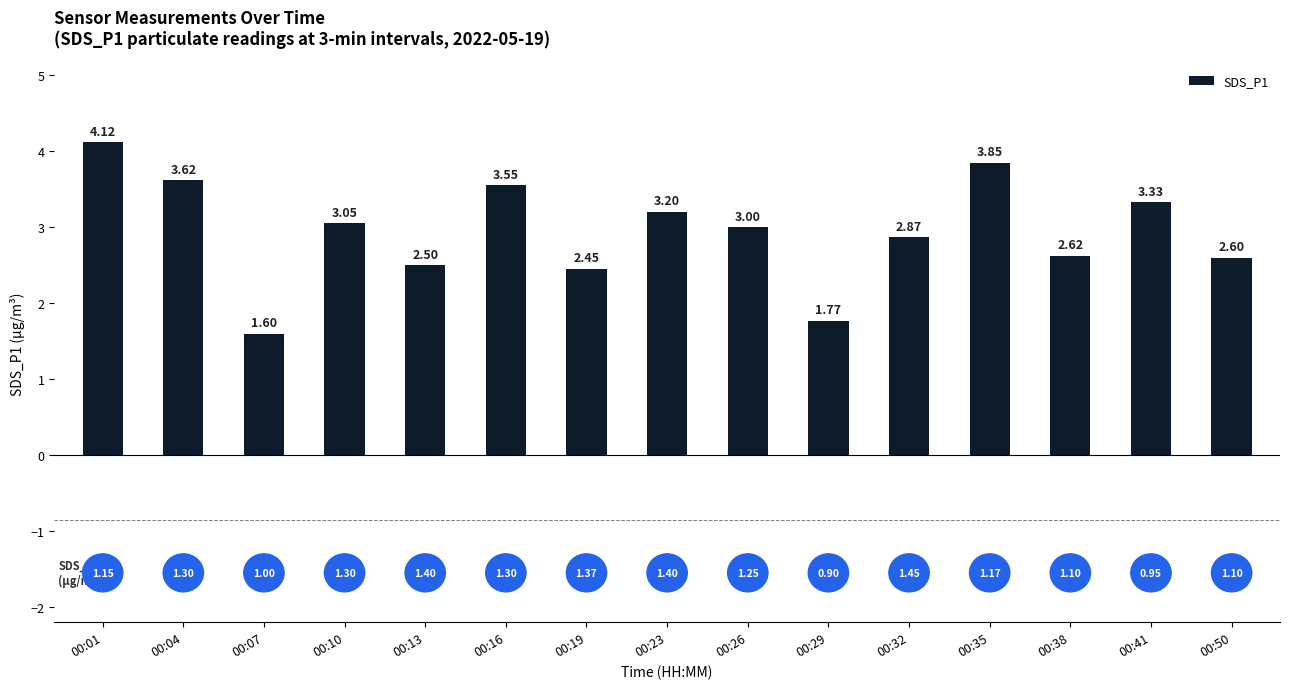

Between 00:32 and 00:35, which is larger?

00:35